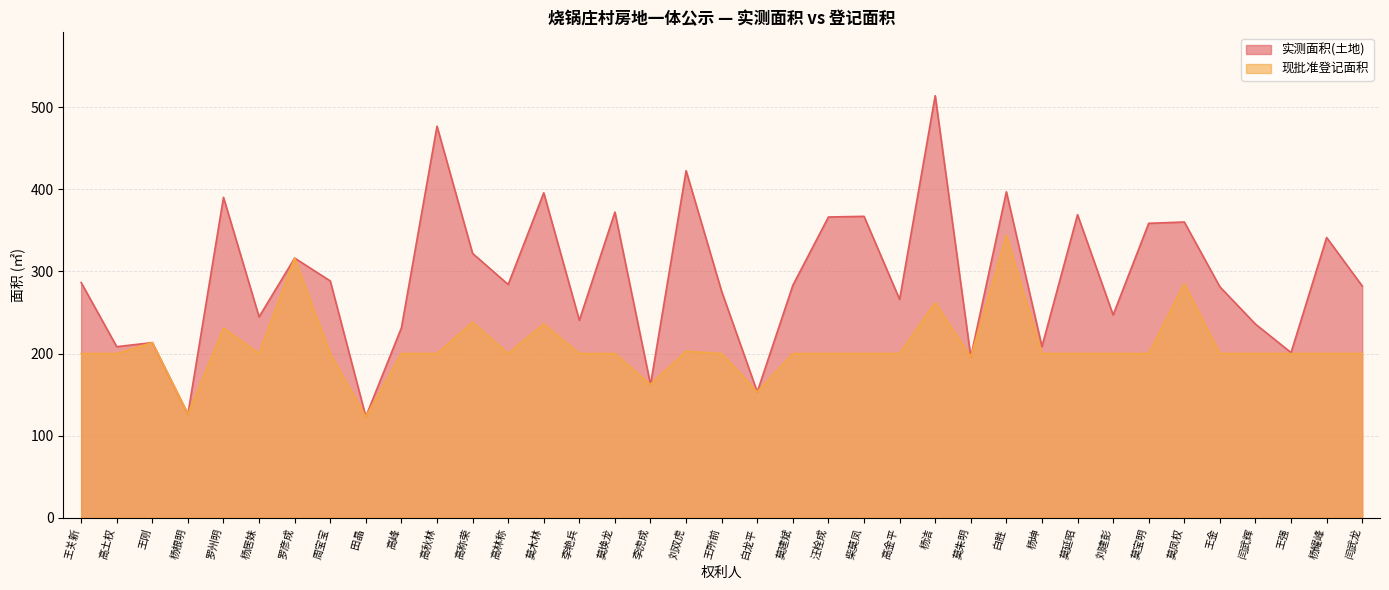

True or false: 实测面积(土地) and 现批准登记面积 cross at least once.

False